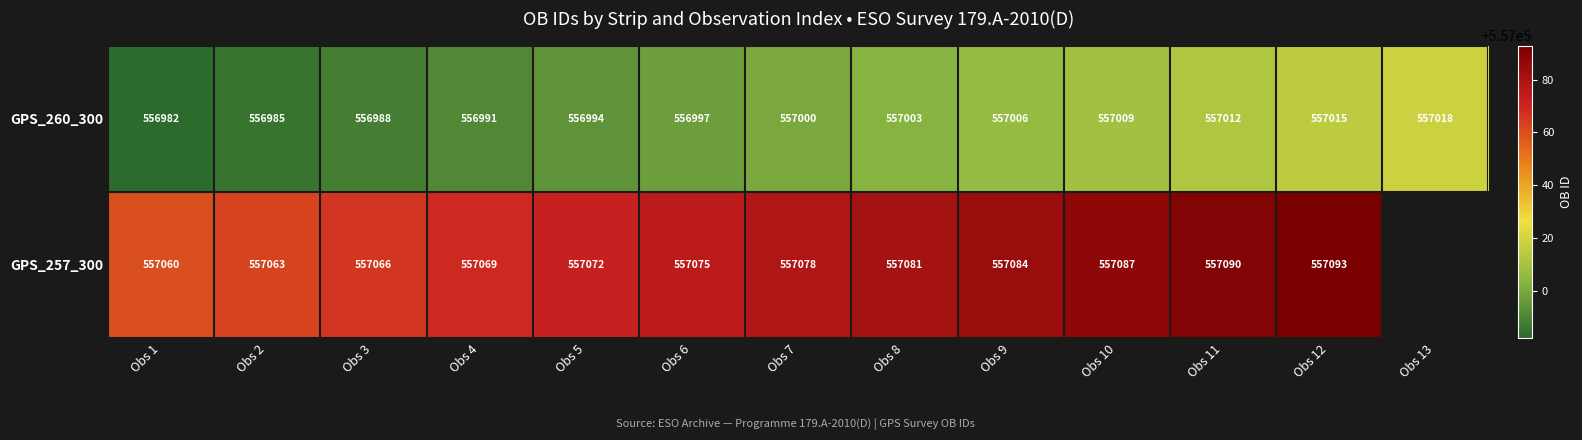

Which label corresponds to the smallest value in the chart?

Obs 1